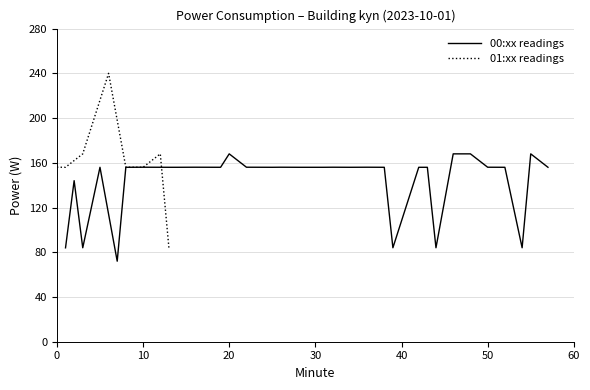

How many data points are less than 155?

7